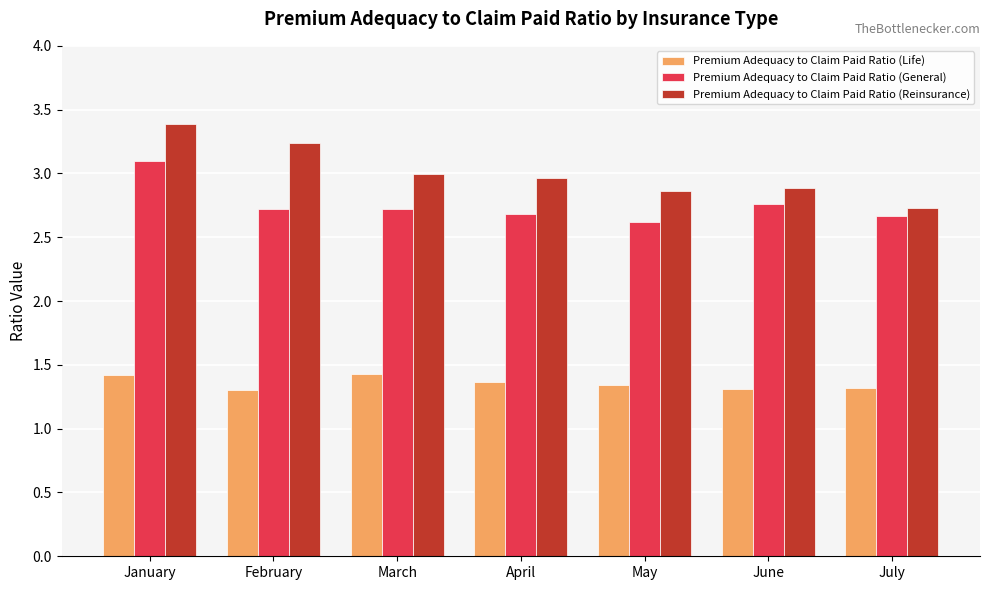

Which category has the highest value across all series?

January